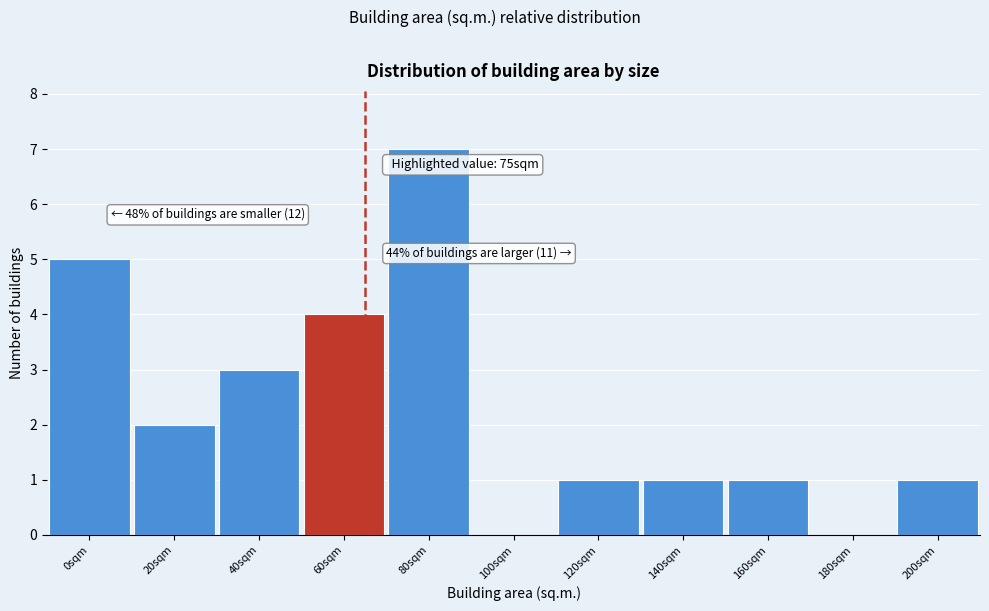

Reading left to right, extract all data points from this chart.

0sqm=5	20sqm=2	40sqm=3	60sqm=4	80sqm=7	100sqm=0	120sqm=1	140sqm=1	160sqm=1	180sqm=0	200sqm=1